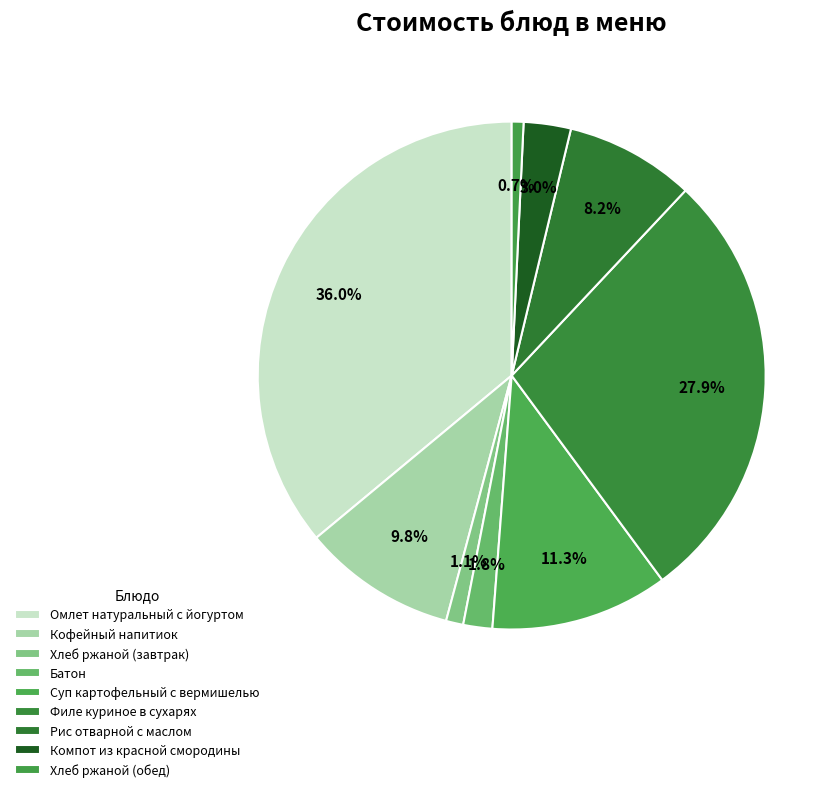

Is it true that Омлет натуральный с йогуртом is 30% of the pie?

False